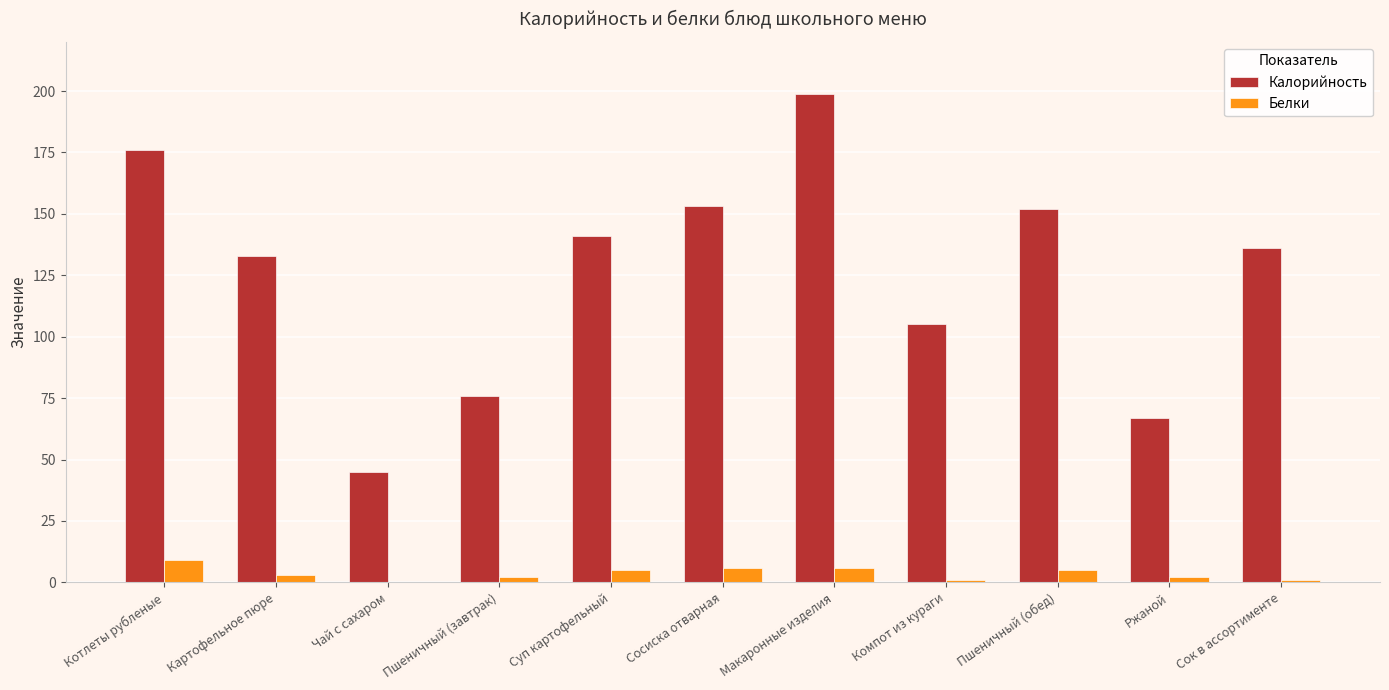

Count the number of categories in the chart.

11